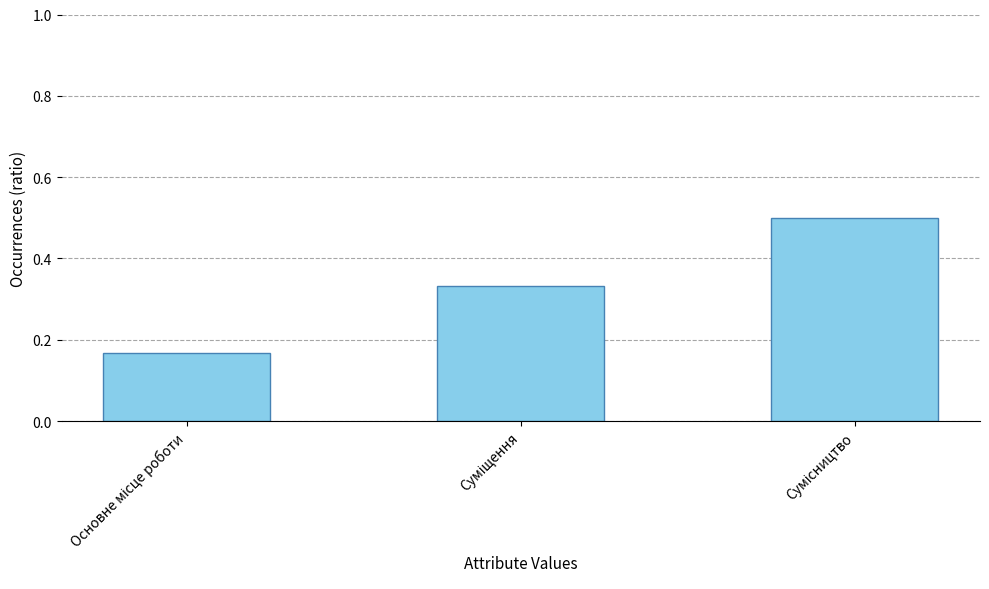

What is the greatest value displayed?

0.5